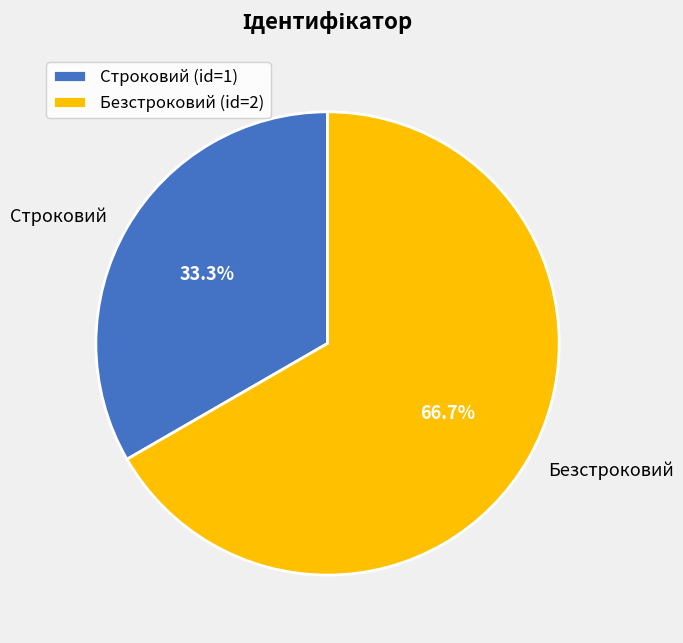

Is the sum of Строковий and Безстроковий greater than half?

Yes